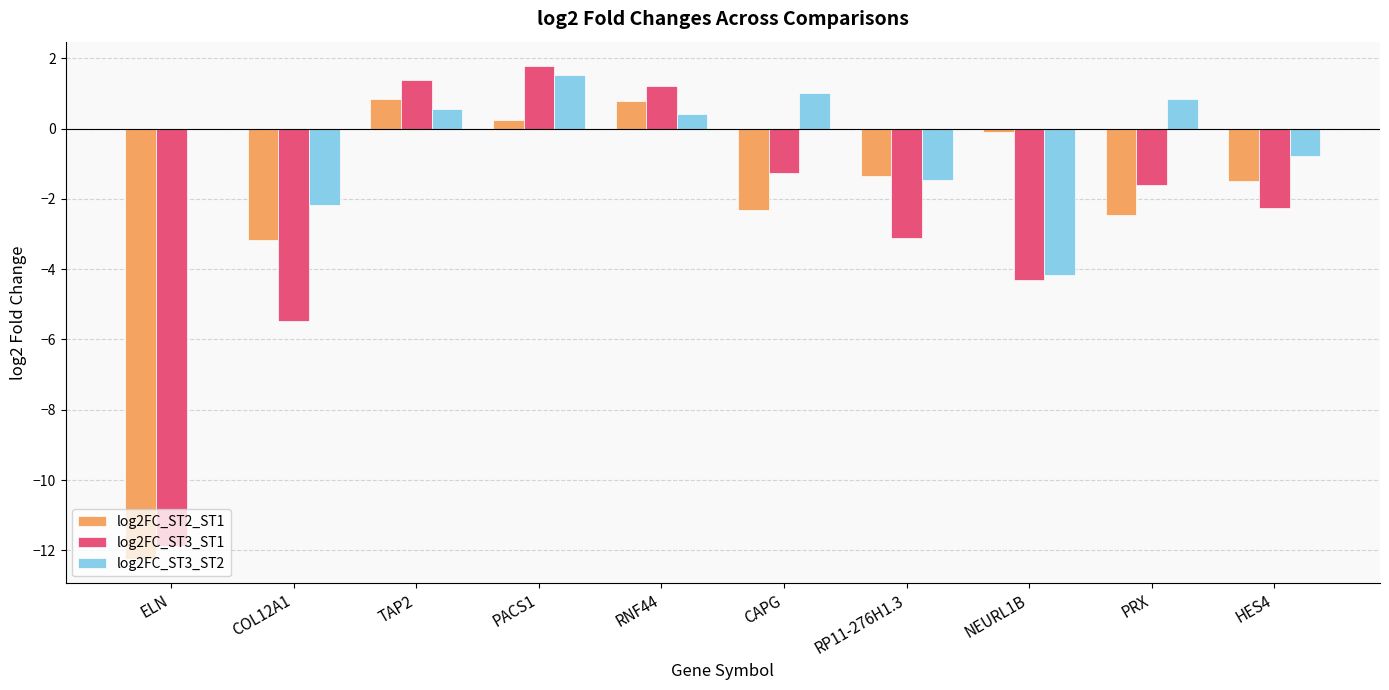

Is the value of log2FC_ST2_ST1 at ELN greater than the value of log2FC_ST3_ST2 at RNF44?

No